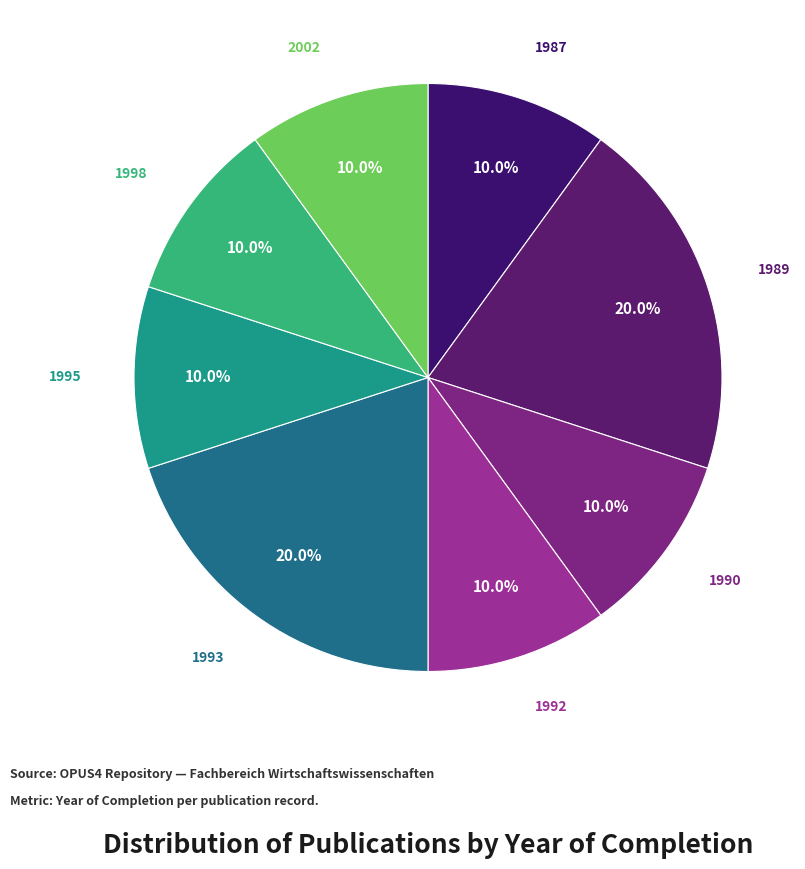

Count the number of slices in the pie.

8